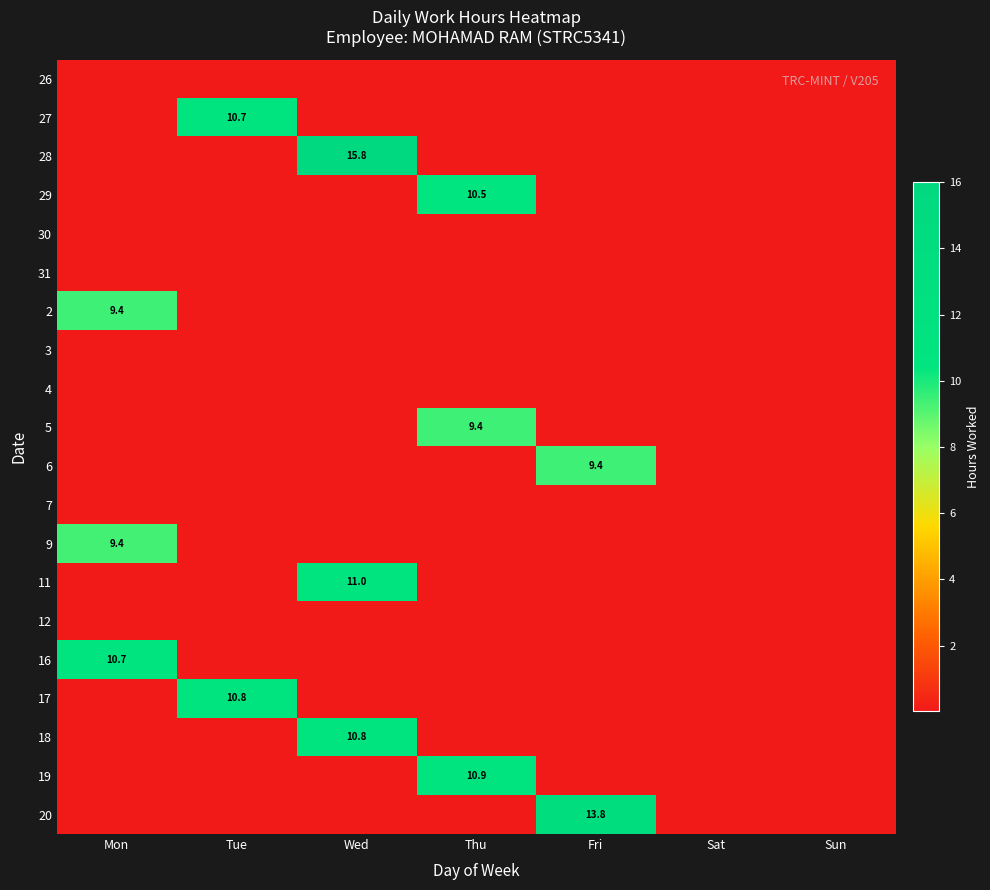

Which label corresponds to the largest value in the chart?

Wed